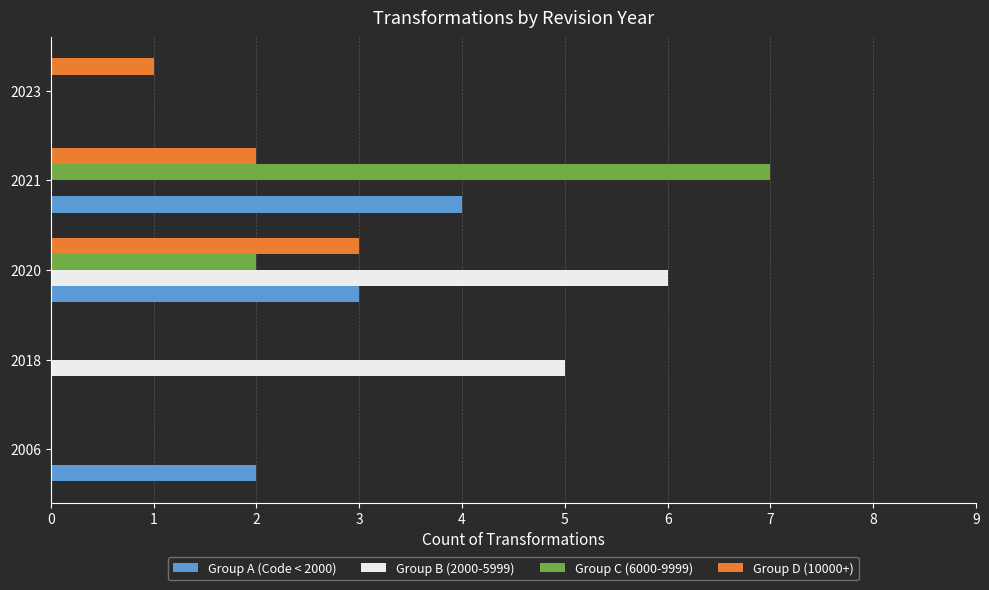

True or false: Group B (2000-5999) has a value of -2 at 2021.

False